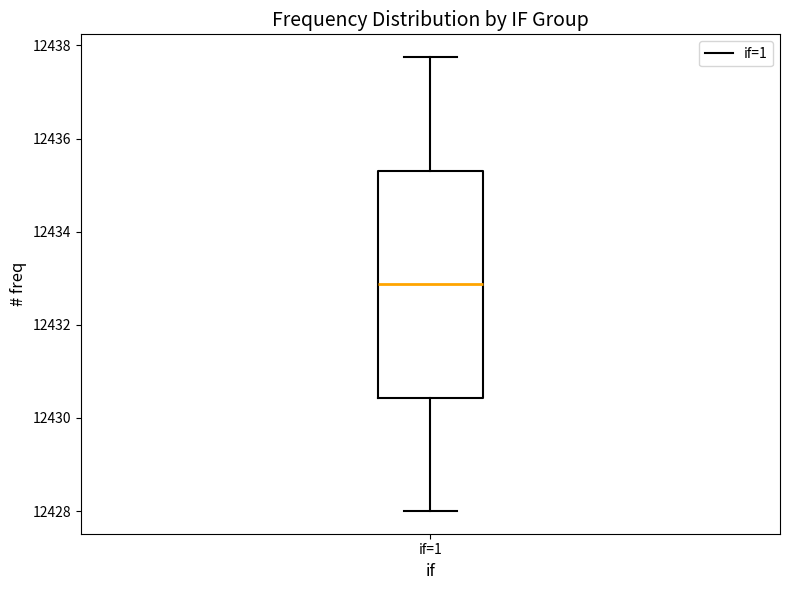

Read this box plot against the y-axis: the position of the median line, the range covered by the box, and the ends of both whiskers. The values are not printed on the chart, so give them approximately, as read against the axis.

median 12432.8, box 12430.4 to 12435.4, whiskers 12428.0 to 12437.8